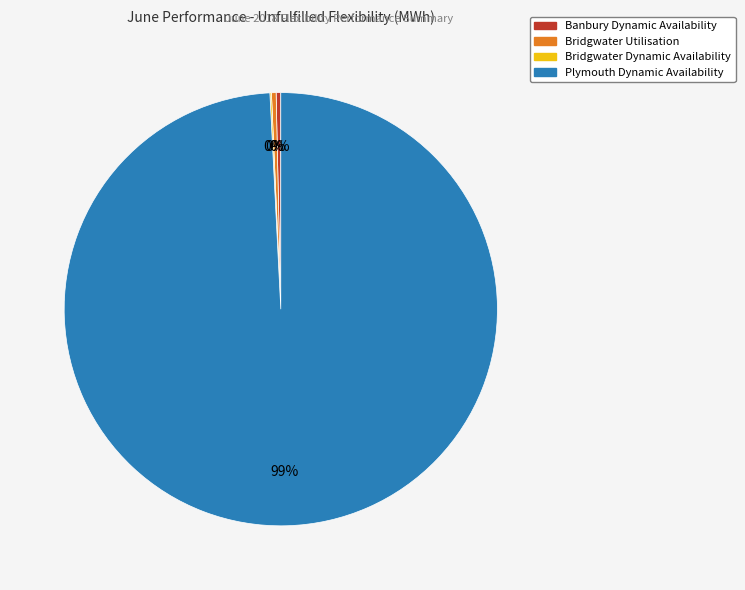

What is the ratio of the value at Banbury Dynamic Availability to the value at Bridgwater Utilisation?

1.0